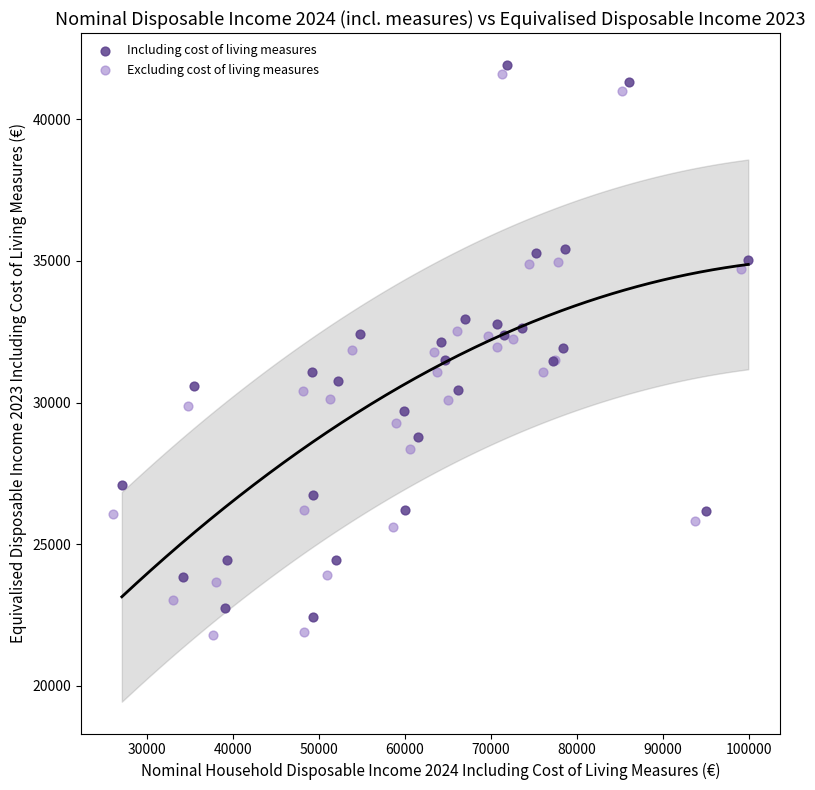

Which series has the widest spread of Y values?

Excluding cost of living measures